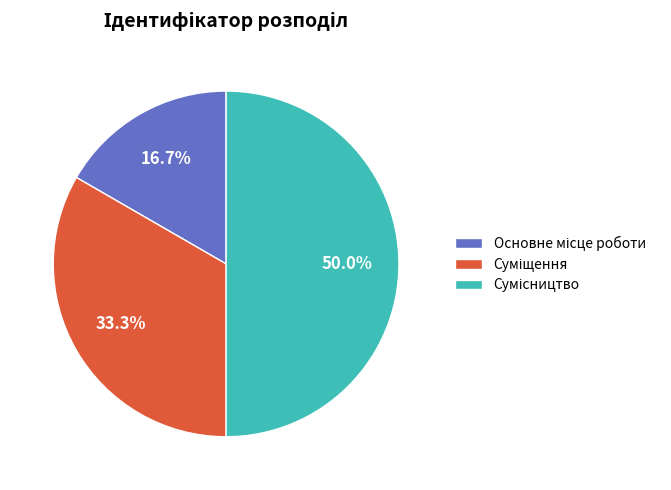

How many segments does this pie chart have?

3